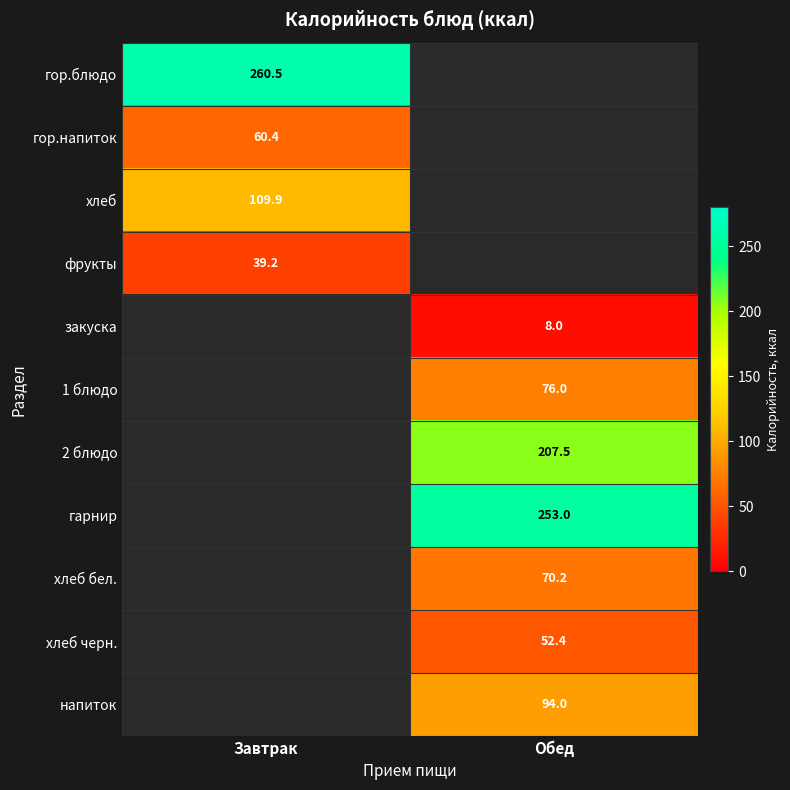

Is the value of хлеб at Завтрак greater than the value of хлеб бел. at Обед?

Yes